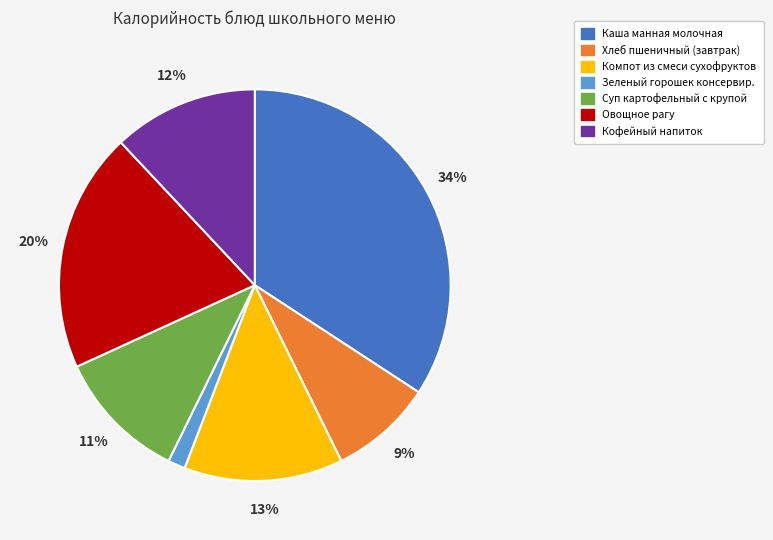

Is it true that Суп картофельный с крупой is 11% of the pie?

True